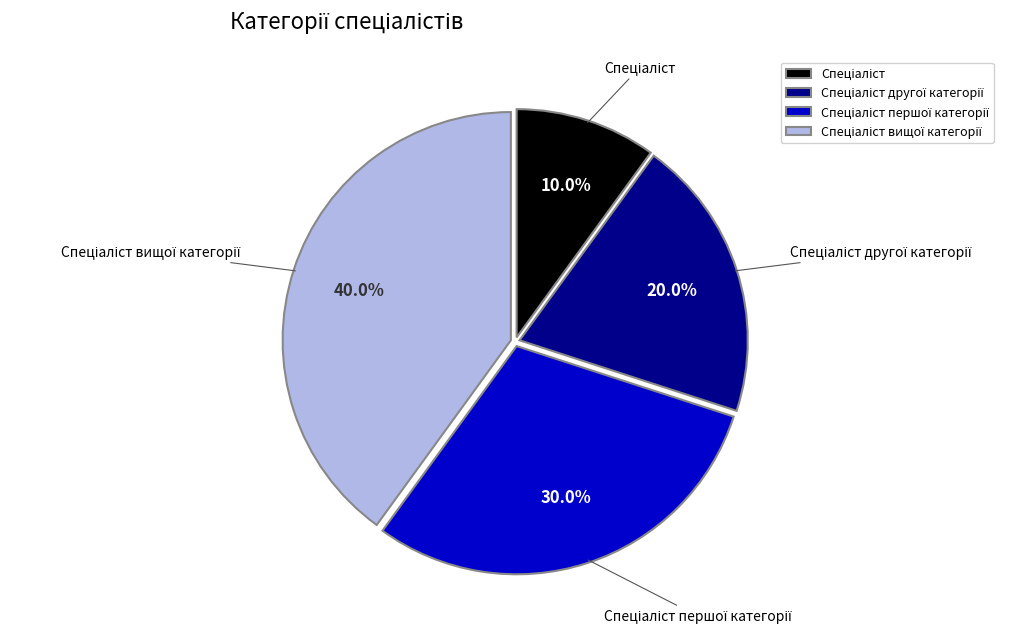

Is there a majority slice in this chart?

No